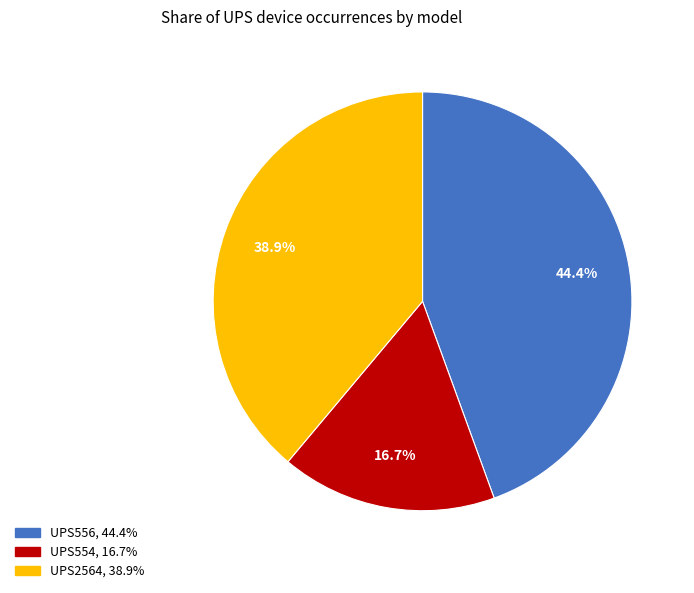

Which category has the biggest portion of the pie?

UPS556